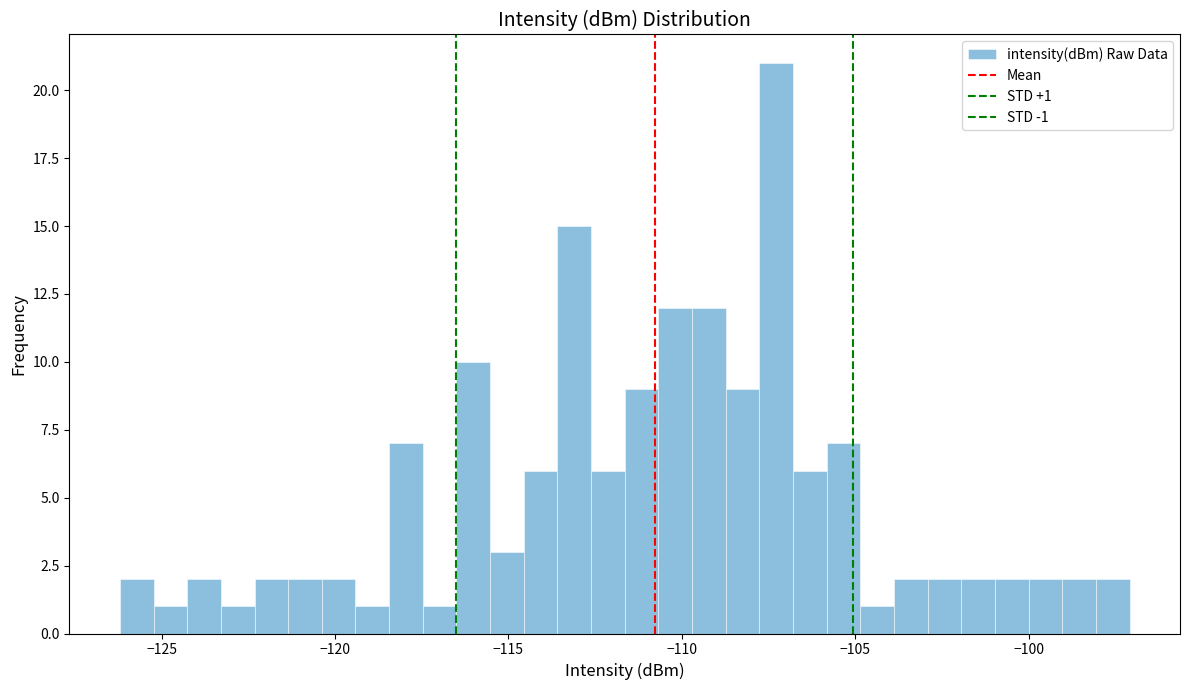

Around what value on the x-axis is the tallest bar? Give the approximate position of its centre, as read against the axis.

-107.5